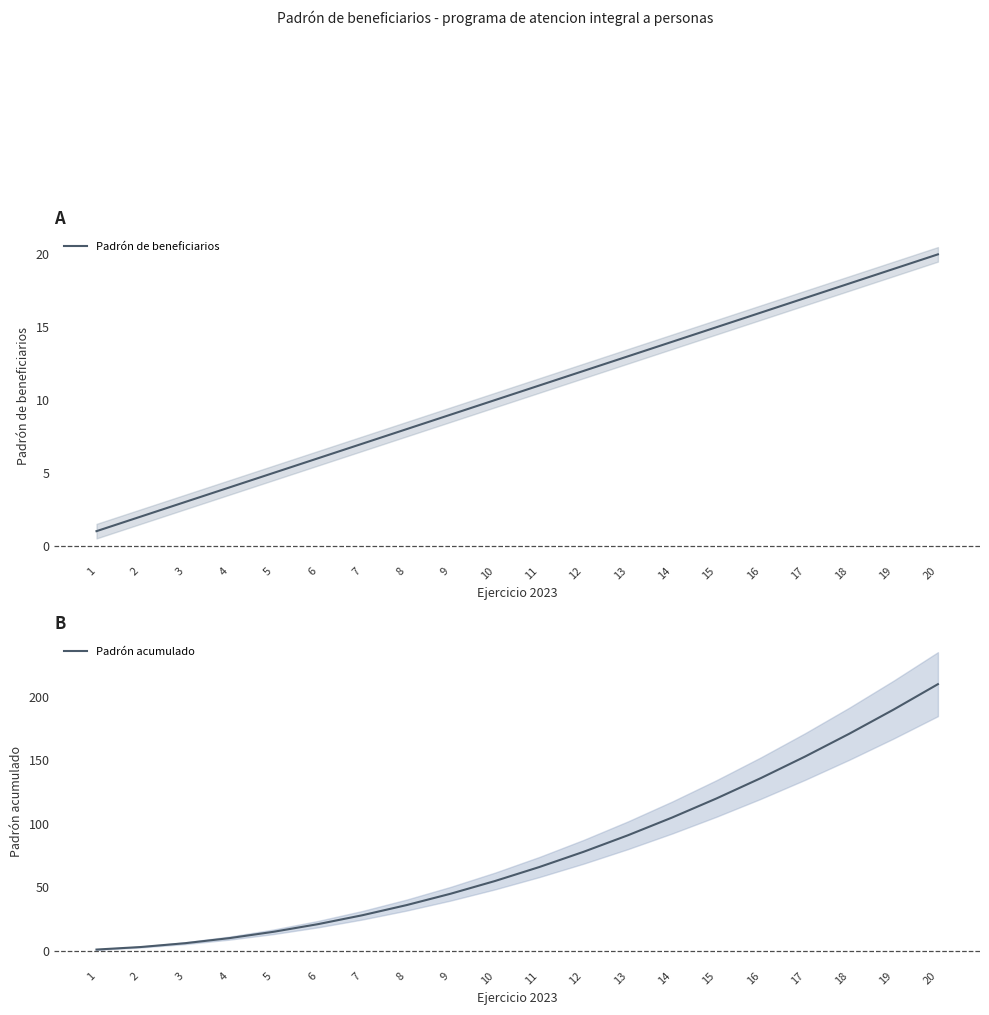

True or false: Padrón de beneficiarios and Padrón acumulado cross at least once.

False